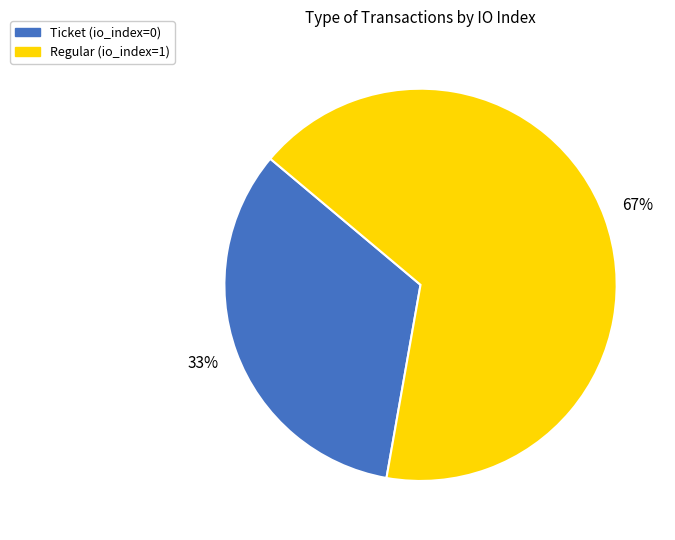

To the nearest percent, what is the average slice percentage?

50%